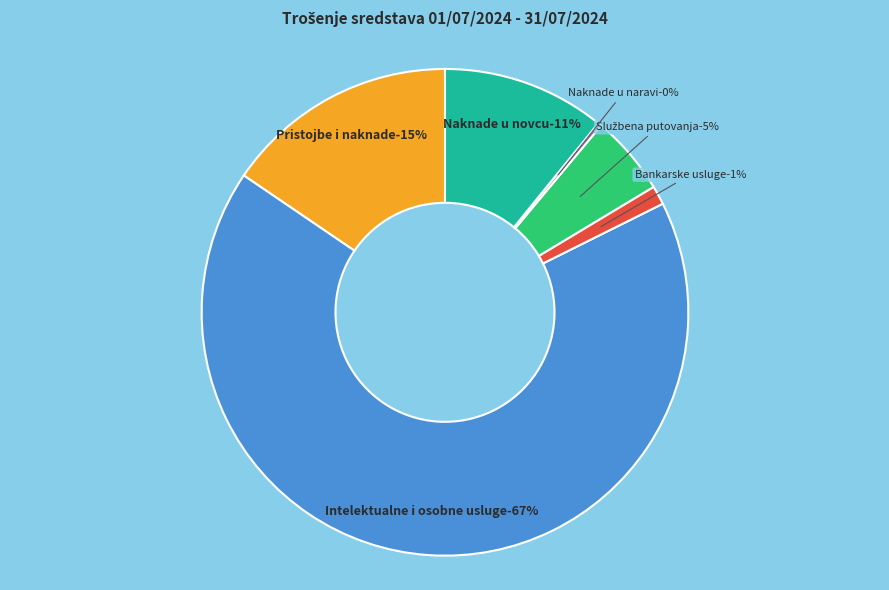

Which slice represents more than half of the pie?

Intelektualne i osobne usluge